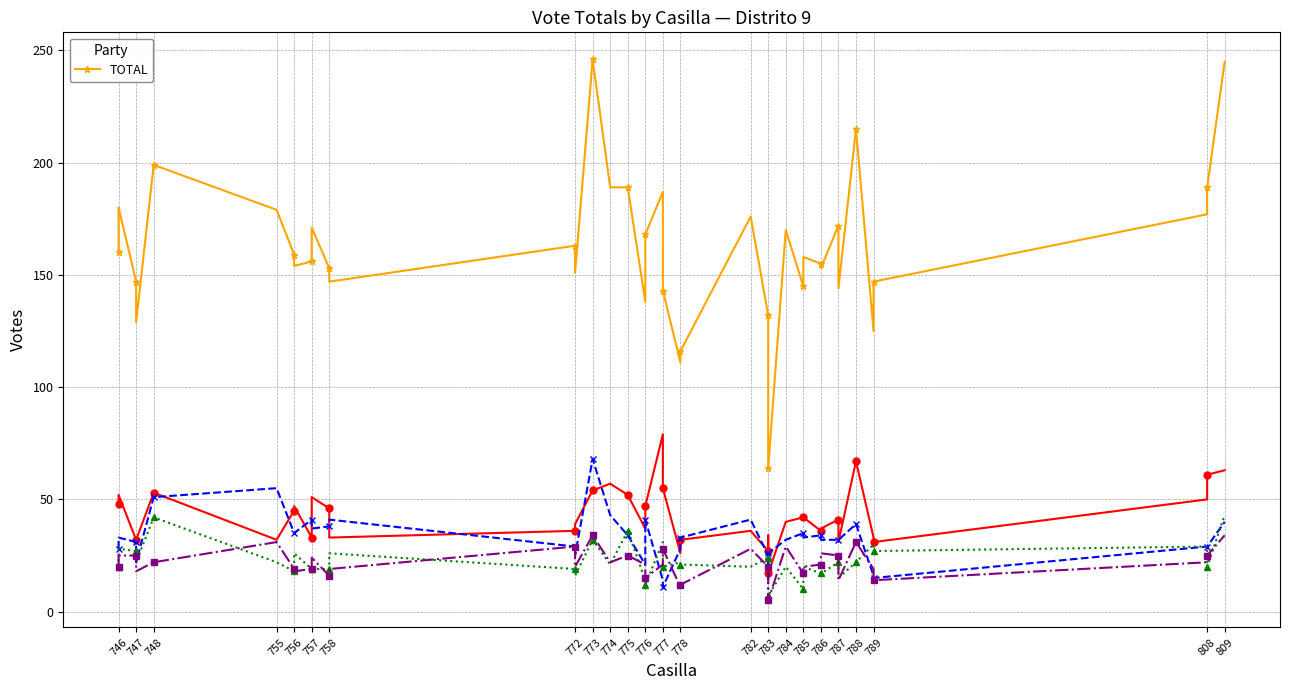

What is the sum of all values?

6411